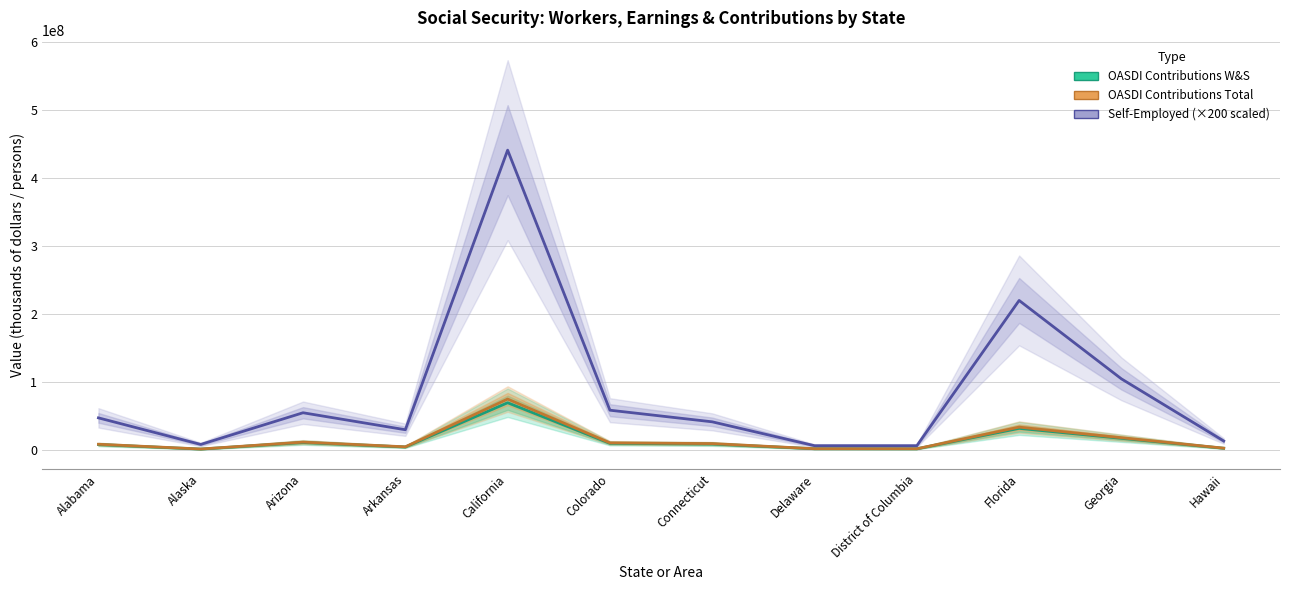

Which series has the largest total across all categories?

Self-Employed (×200 scaled)